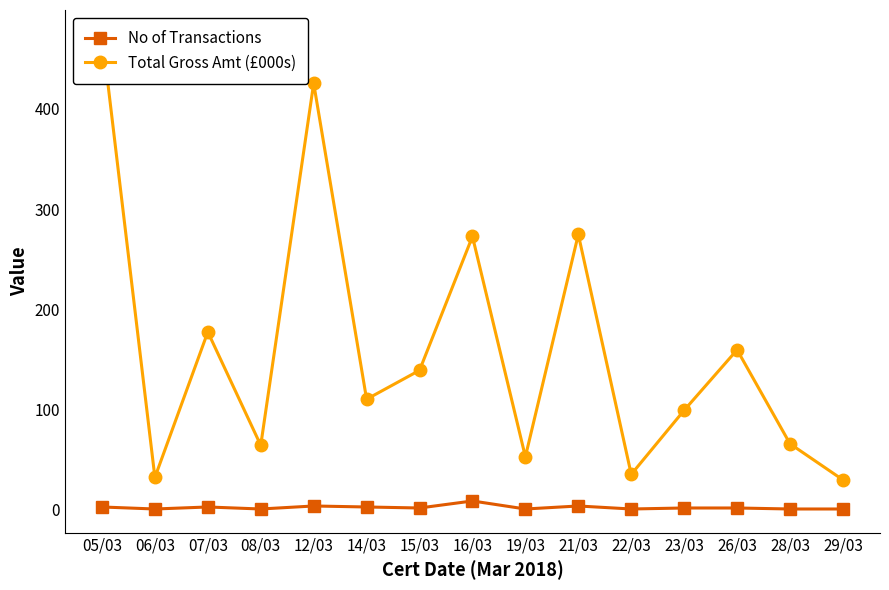

Is this an area chart (filled region under the line)?

No